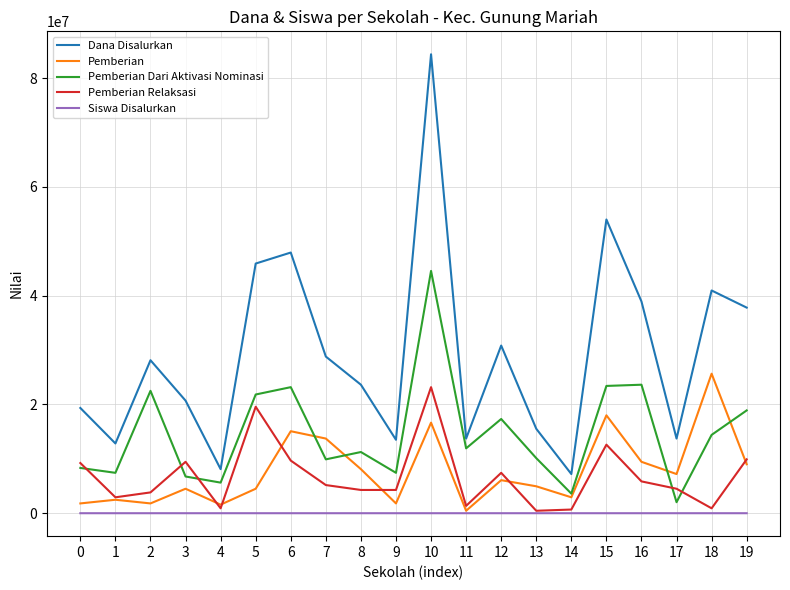

Between 2 and 15, which series saw the biggest shift?

Dana Disalurkan